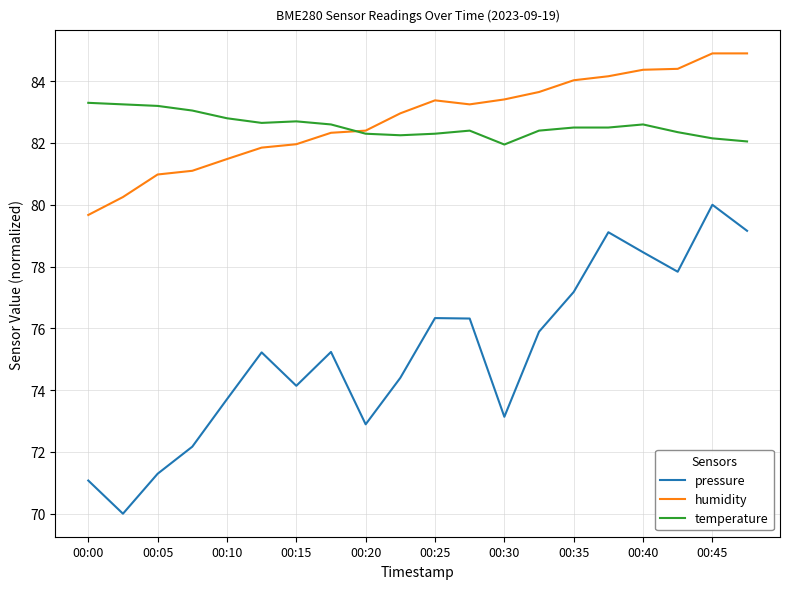

Rank the series by their maximum value, from highest to lowest.

humidity, temperature, pressure